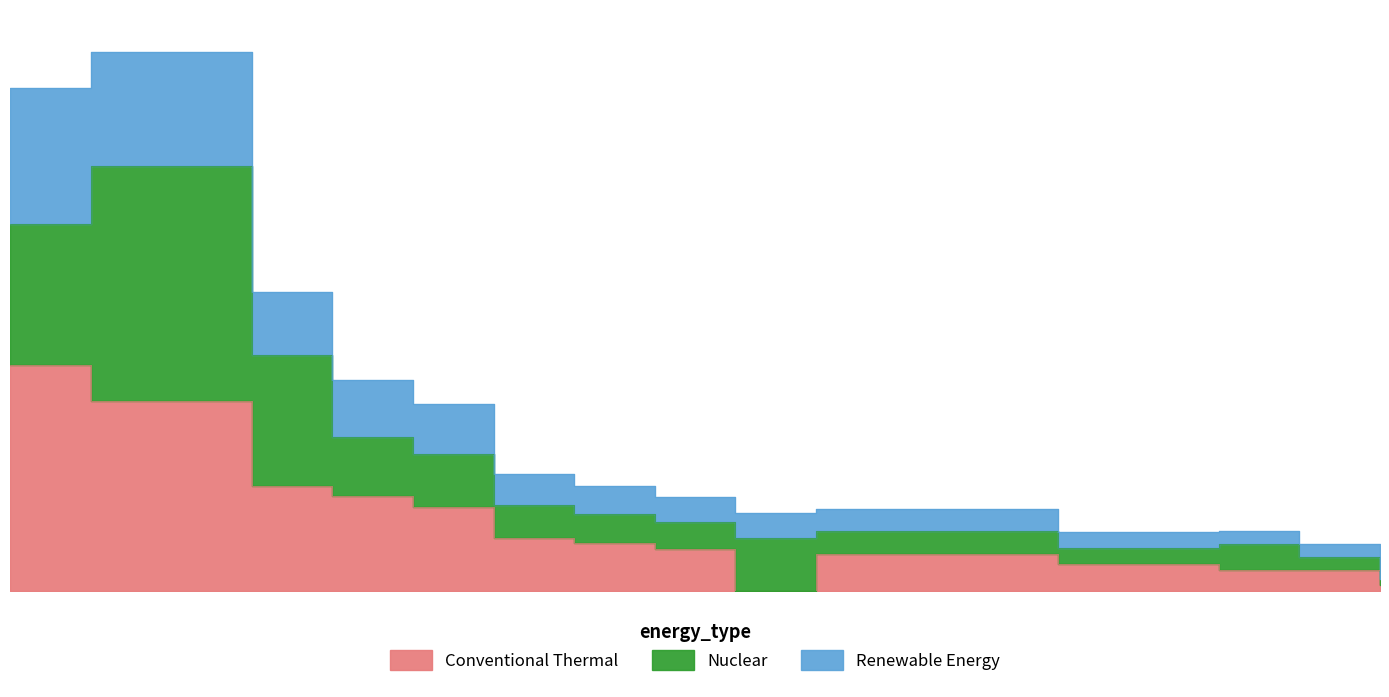

Does the chart display data point markers on the line(s)?

No